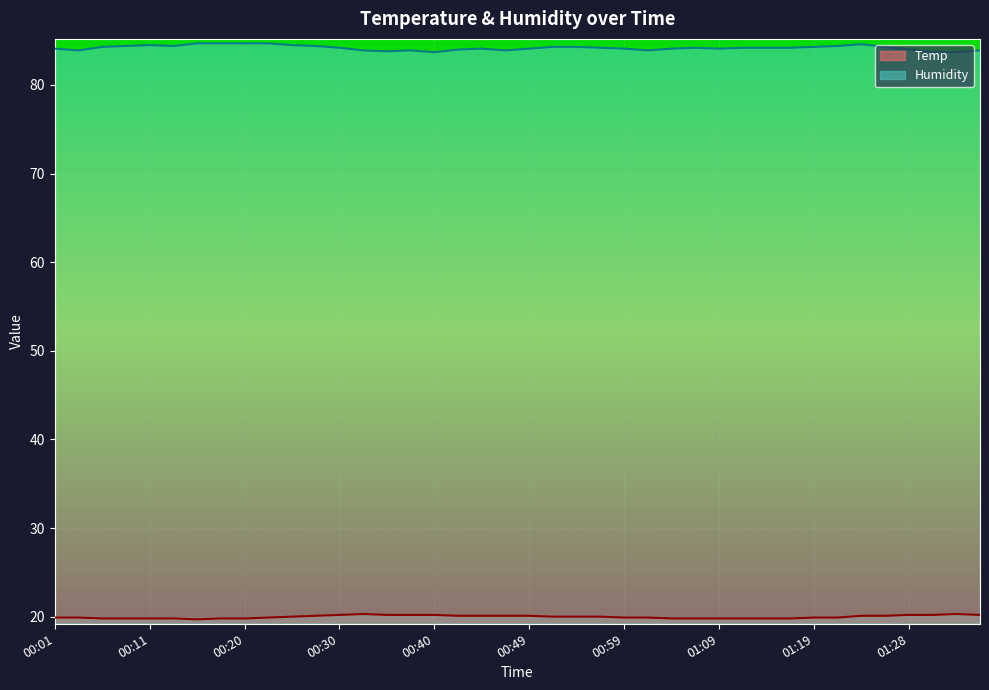

Is it true that Humidity equals 31.9 at 01:33?

False